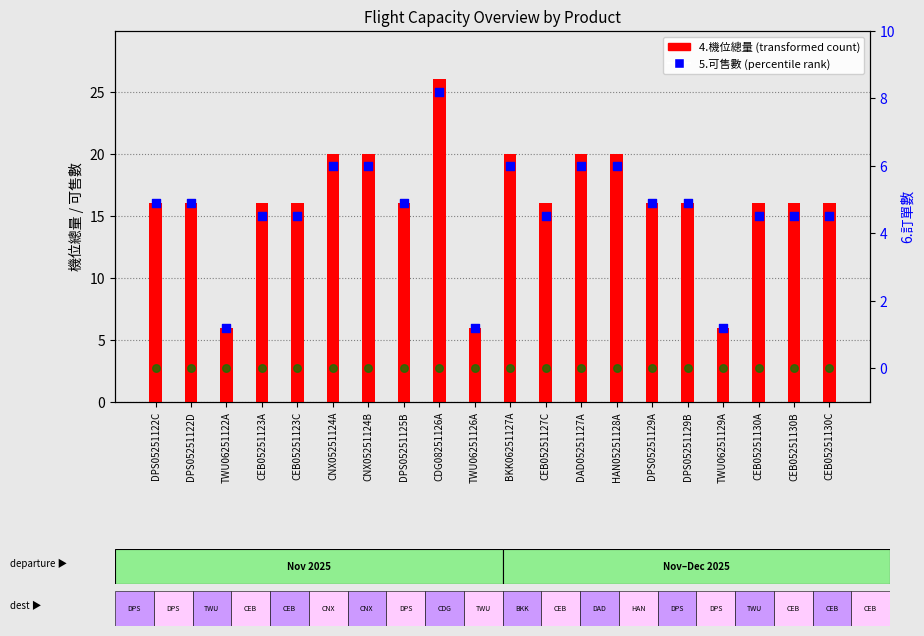

At which category is the sum across all series the highest?

CDG08251126A